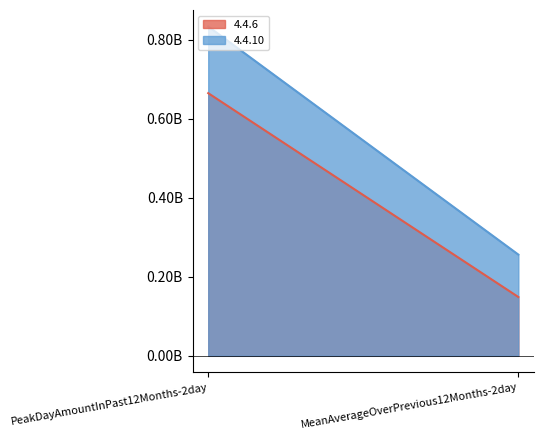

How many data points in 4.4.10 are less than 833449232?

1